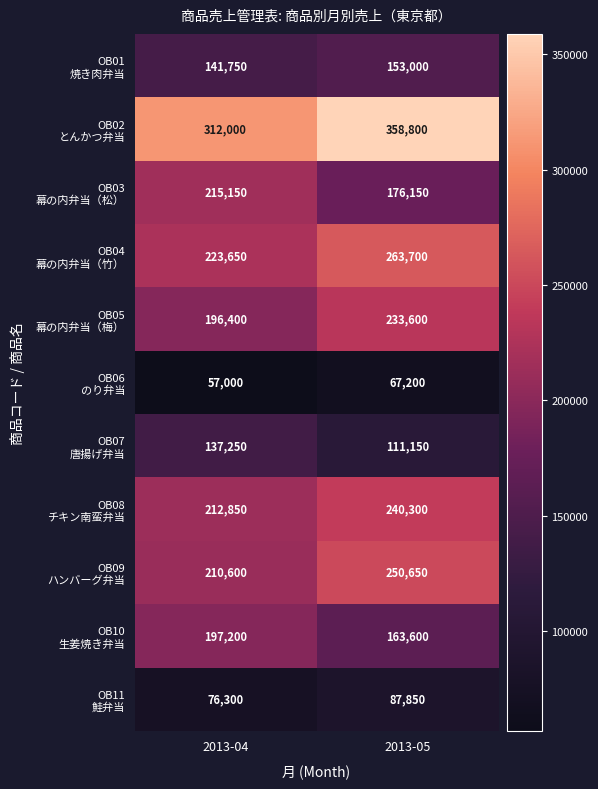

At which category is the sum across all series the highest?

2013-05